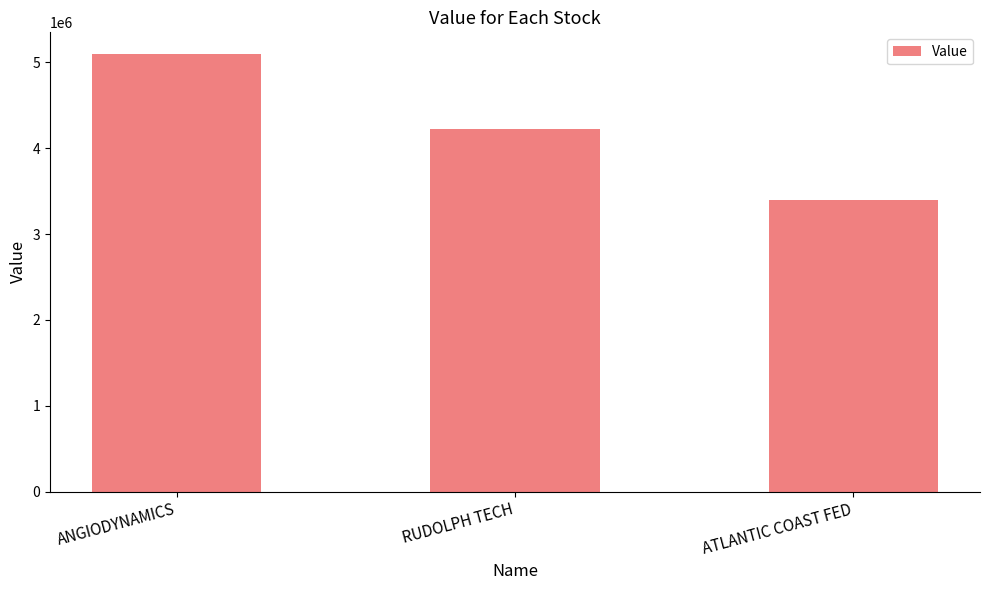

The chart shows a value of 2015671 at ATLANTIC COAST FED. True or false?

False